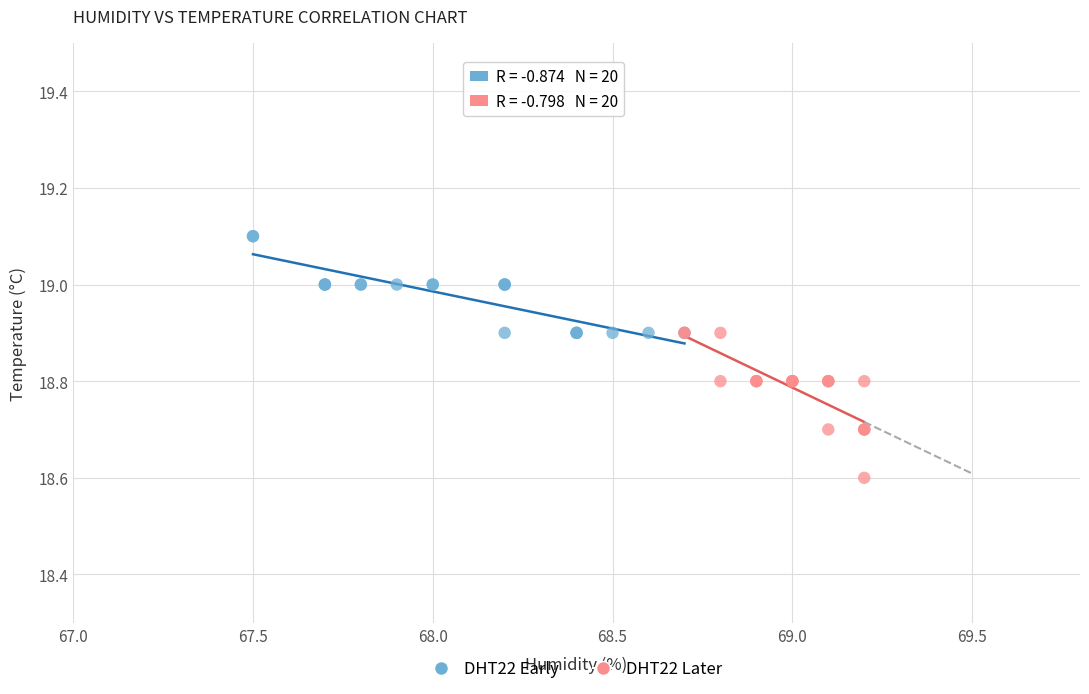

Which series contains the lowest Y value?

DHT22 Later